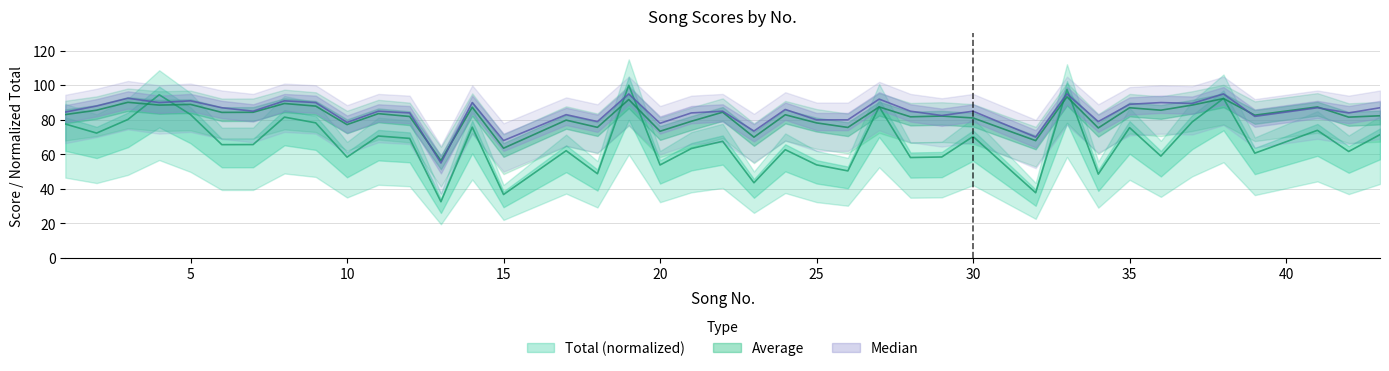

What is the total value across all series at 20?

205.3